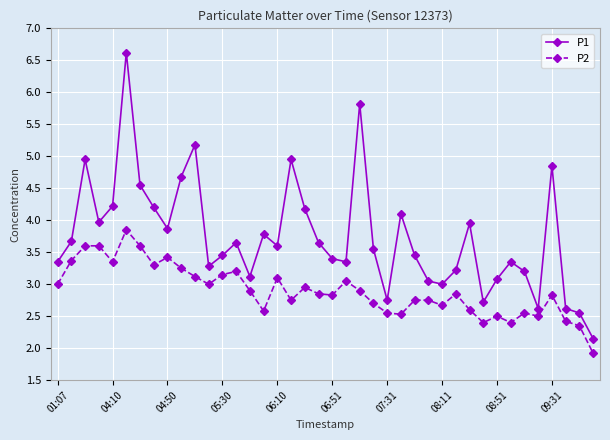

What is the difference between the second highest and minimum values in the P2 series?

1.7